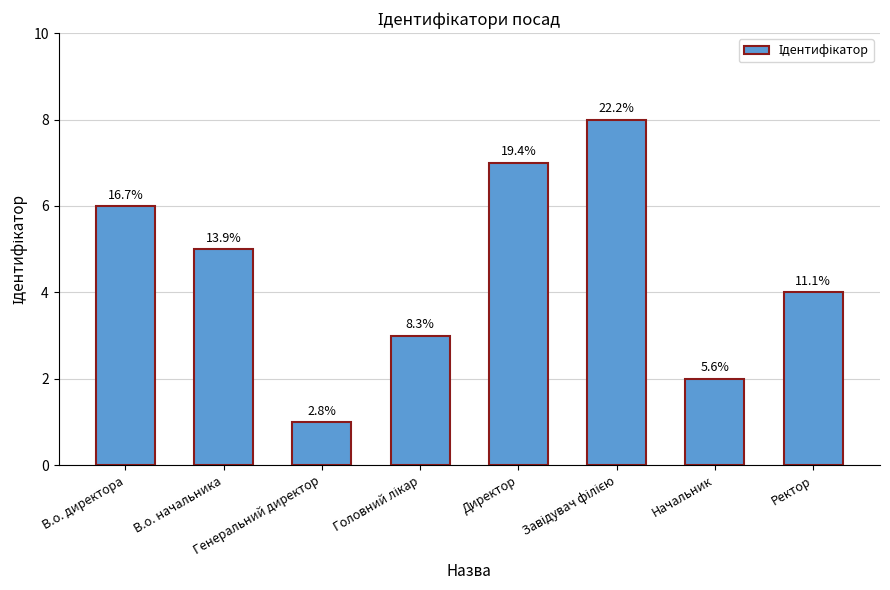

What is the sum of all values?

36